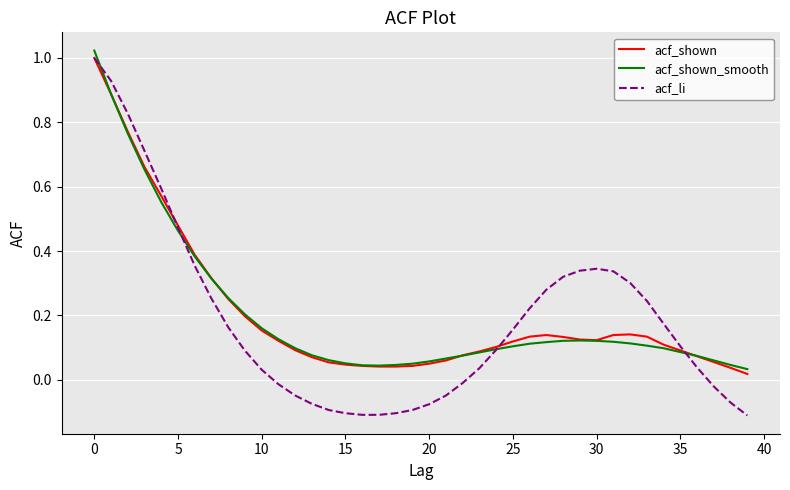

Which series has the largest range (max minus min)?

acf_li